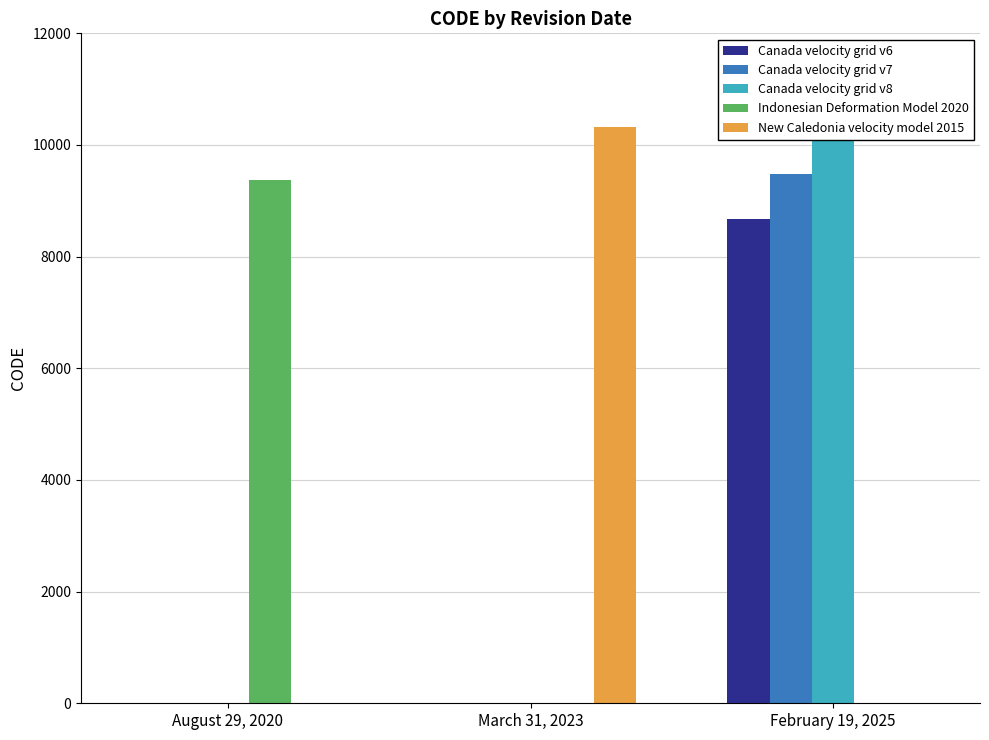

What is the label of the 1st bar from the right?

February 19, 2025